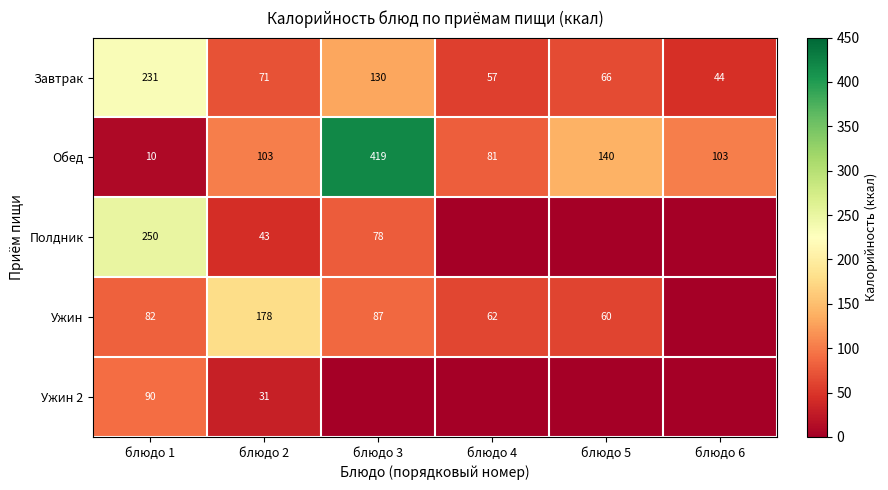

Count the number of categories in the chart.

6